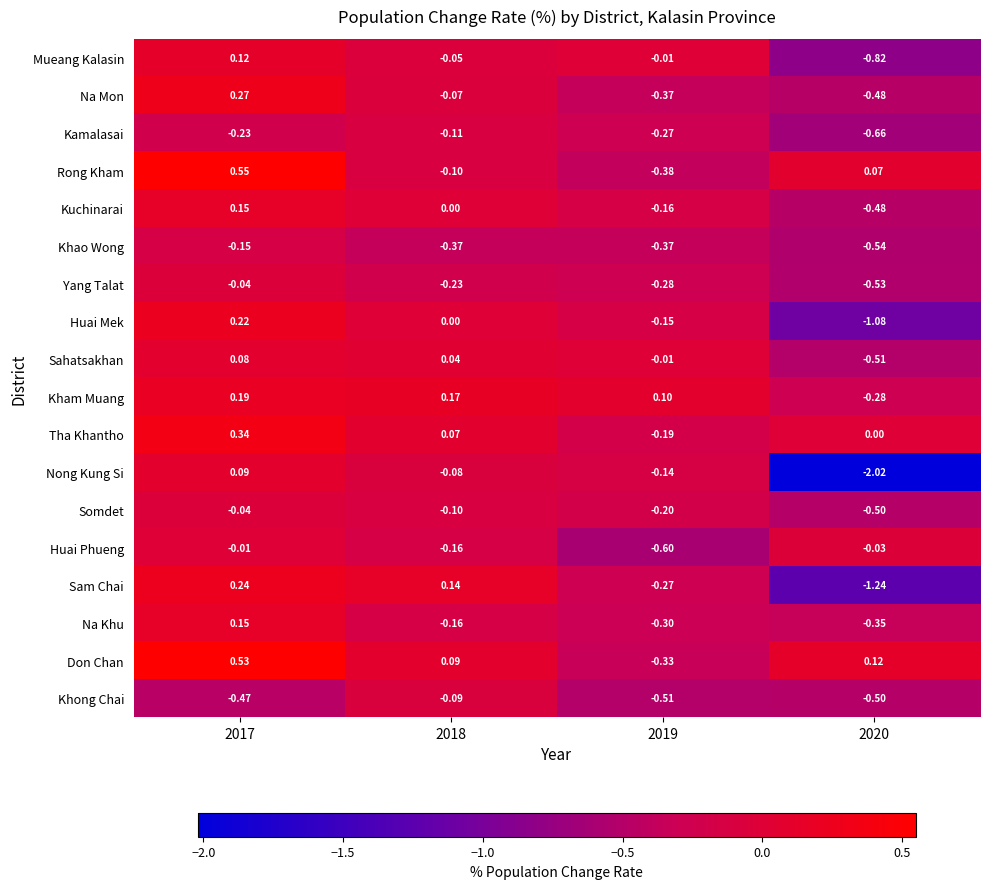

At how many categories does at least one series exceed 0?

4